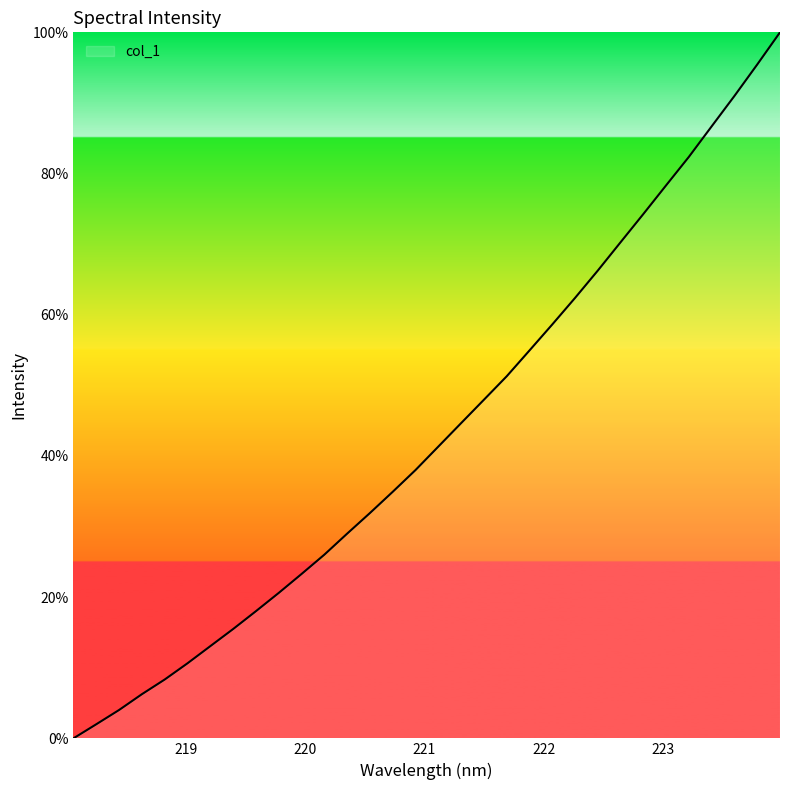

What is the greatest value displayed?

100.0